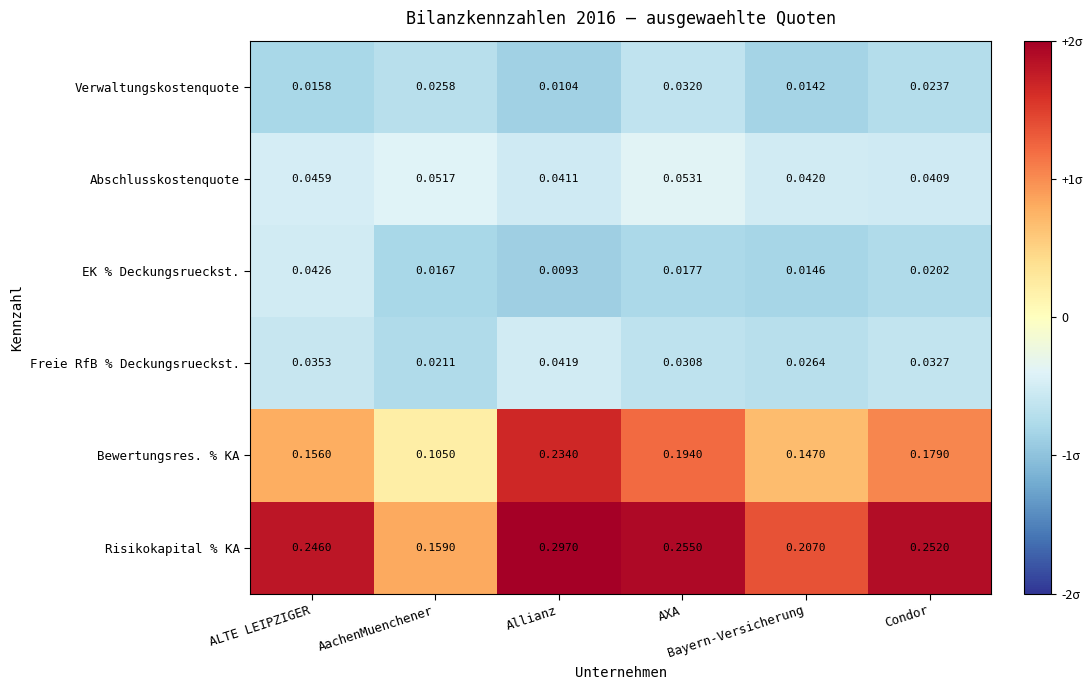

Which series has the largest total across all categories?

Risikokapital % KA